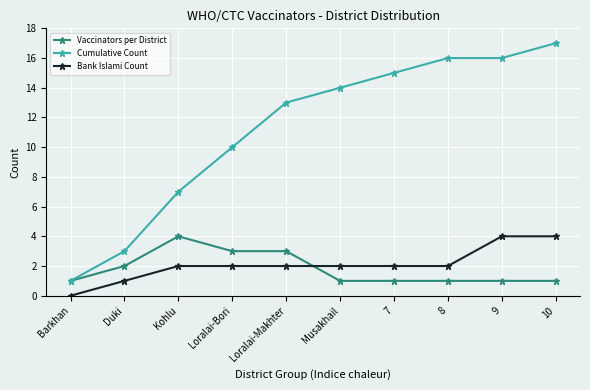

How many values in the Cumulative Count series are below 14?

5